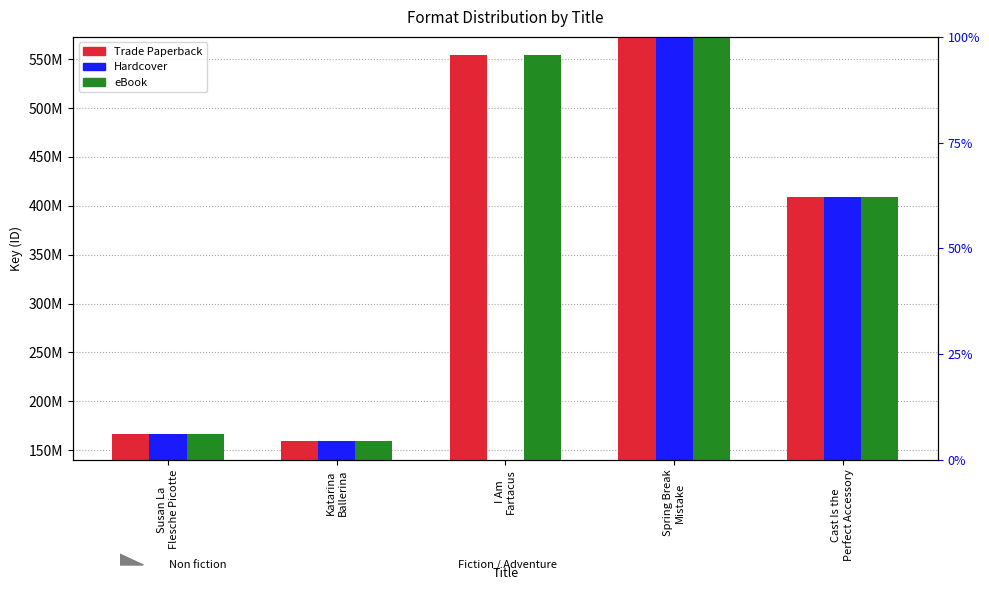

Is it true that Trade Paperback equals 432798011 at Spring Break
Mistake?

True